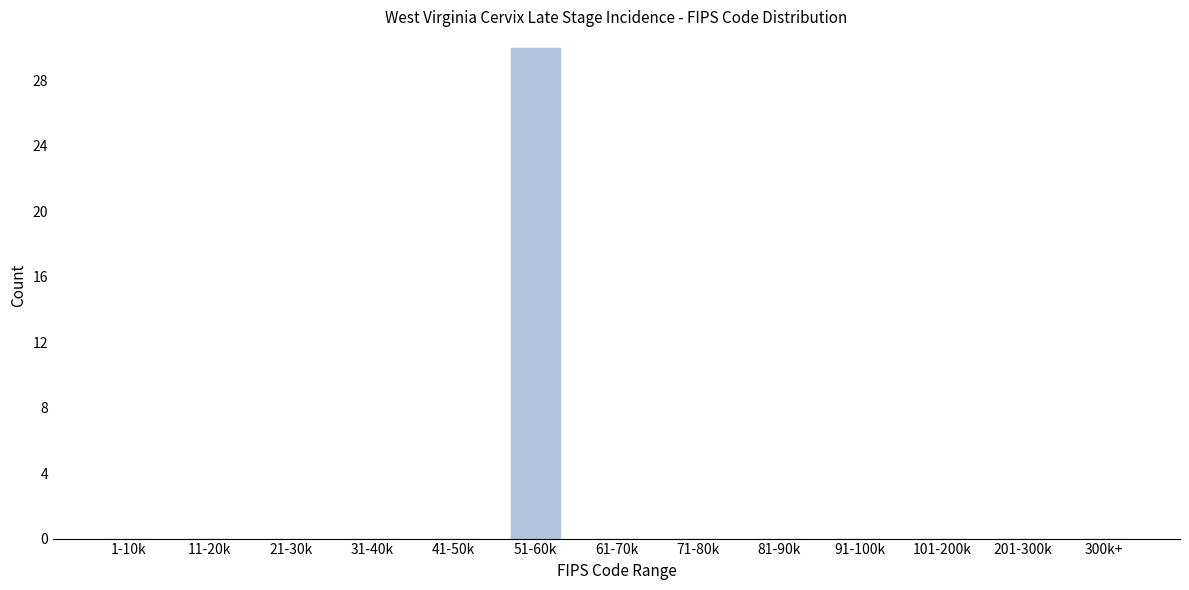

Reading left to right, list all the values displayed in this chart.

1-10k=0	11-20k=0	21-30k=0	31-40k=0	41-50k=0	51-60k=30	61-70k=0	71-80k=0	81-90k=0	91-100k=0	101-200k=0	201-300k=0	300k+=0